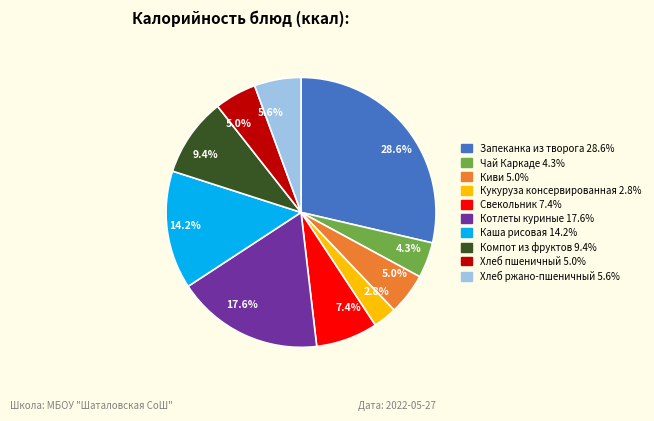

Is there any slice that represents more than half of the pie?

No